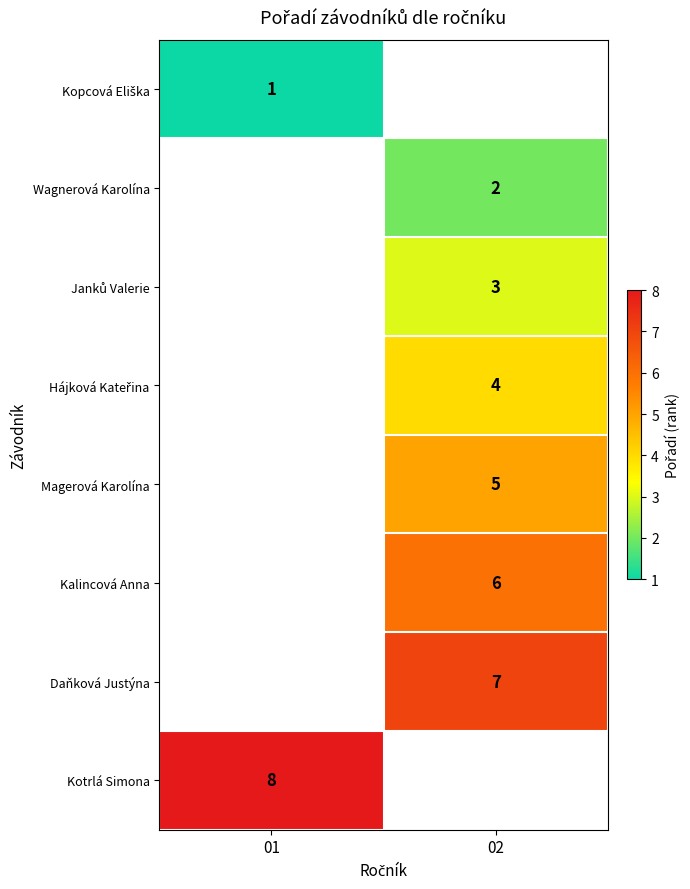

Is it true that Kotrlá Simona equals 5 at 01?

False